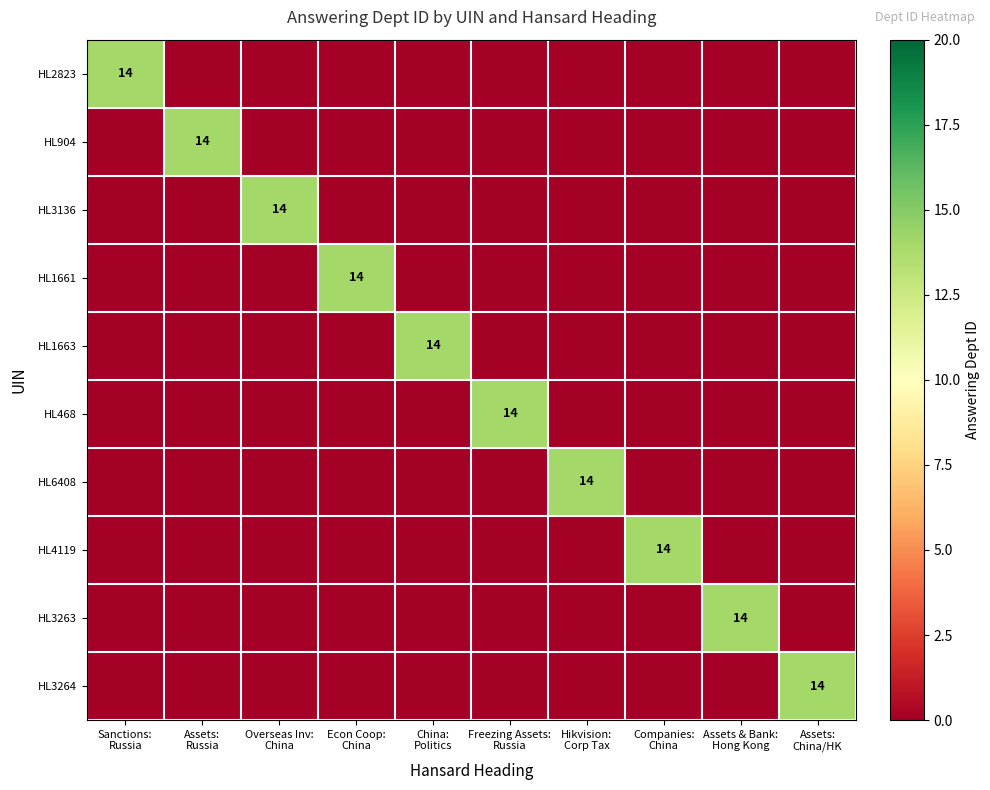

The value of HL468 at Assets: China/HK is 0. True or false?

True